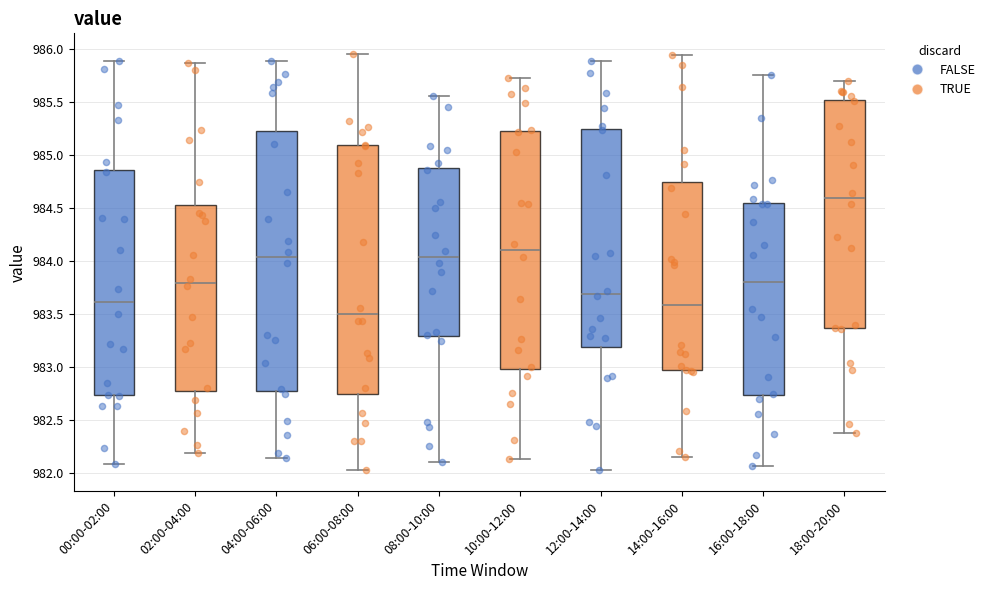

Which box has the lowest median line?

06:00-08:00